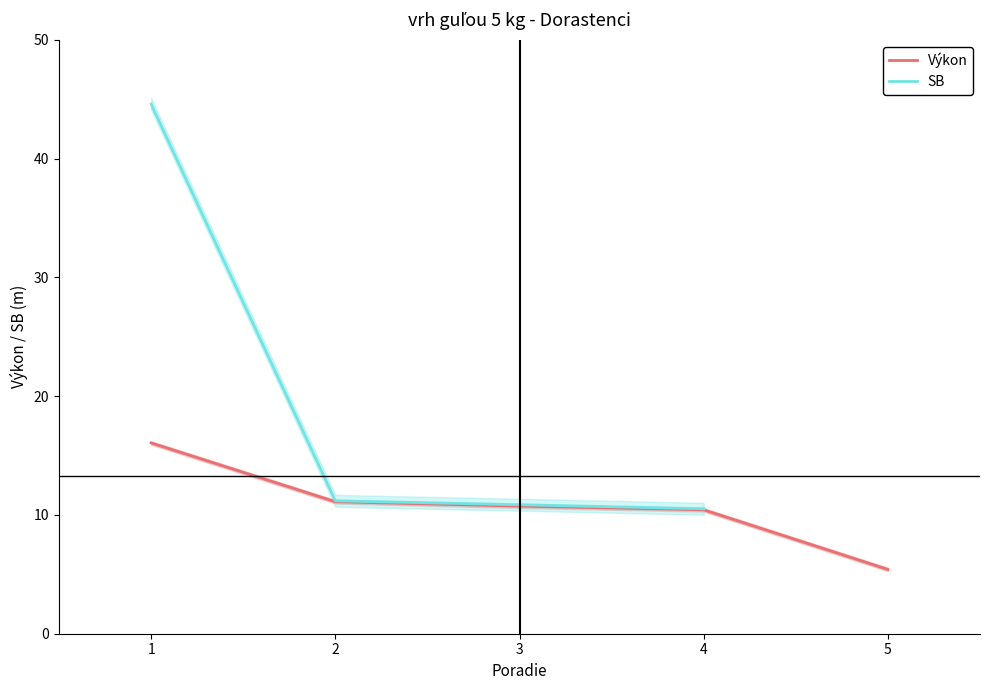

True or false: SB and Výkon intersect in this chart.

False